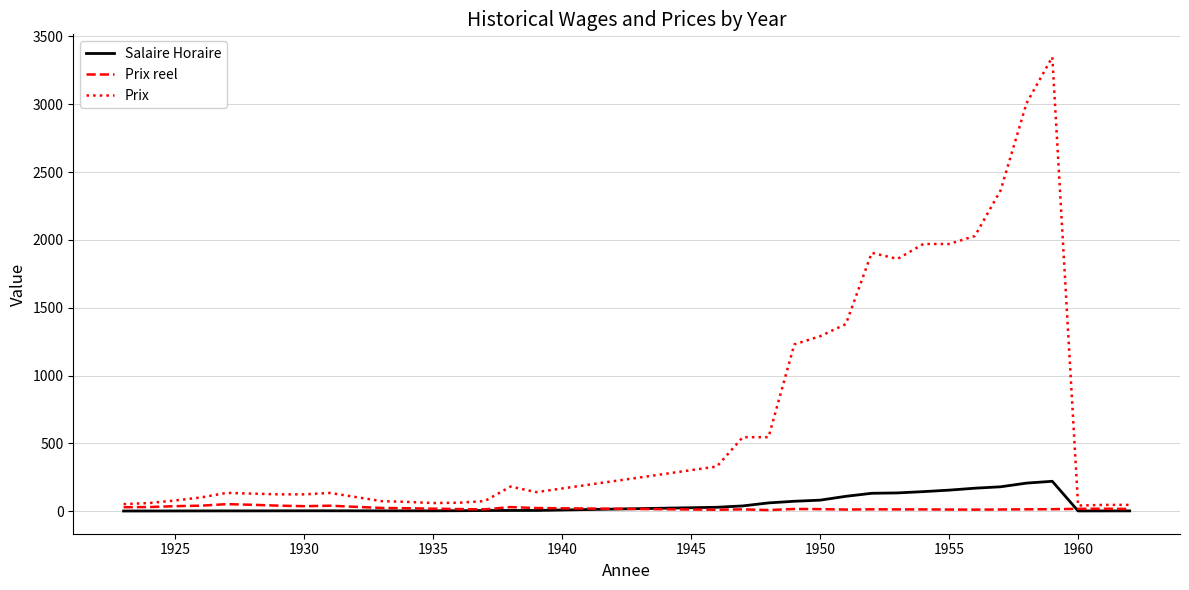

Which series has the largest range (max minus min)?

Prix